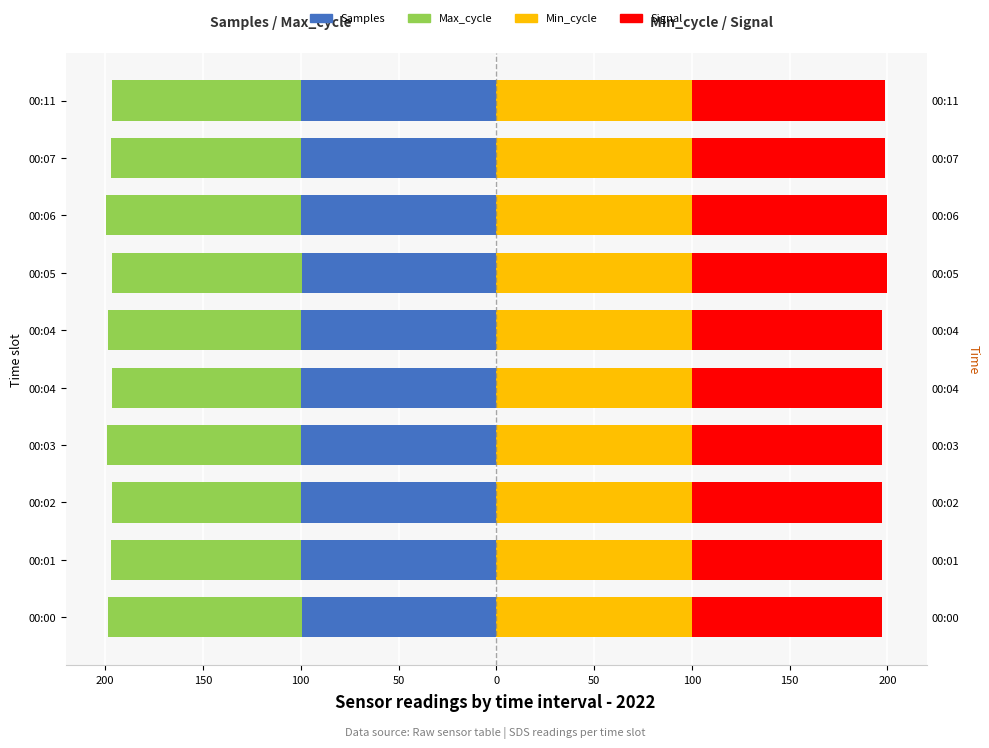

The value of Max_cycle at 00:06 is -100.0. True or false?

True